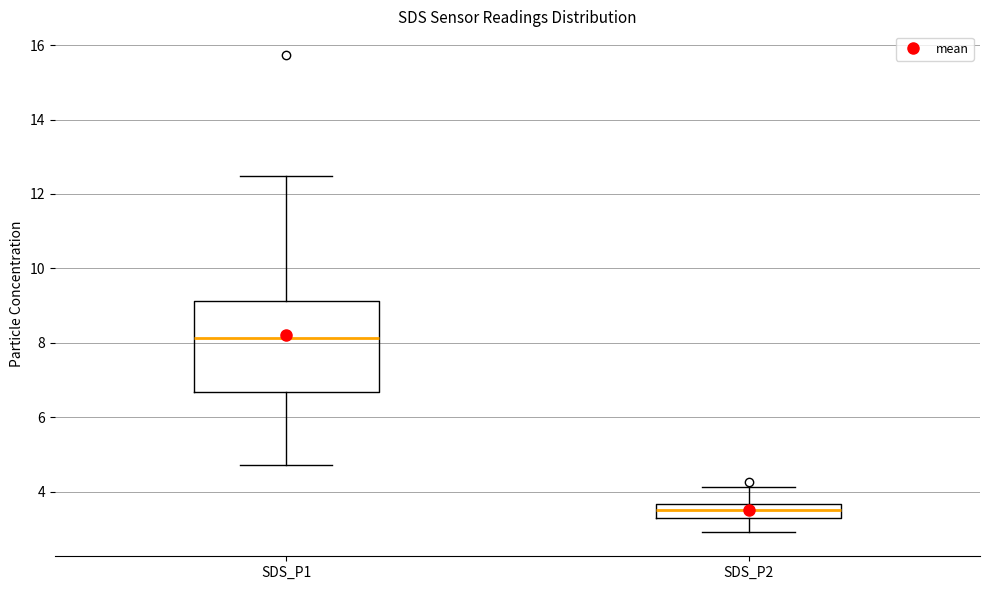

Comparing the boxes themselves (not the whiskers), which one is the tallest?

SDS_P1